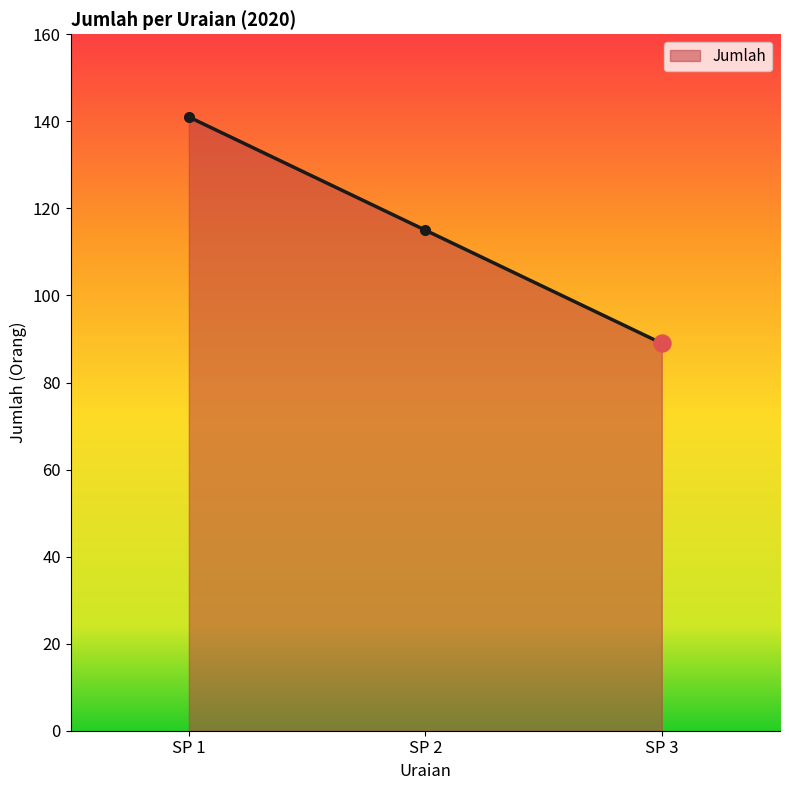

Approximately how many times larger is the value at SP 1 compared to SP 3?

1.6